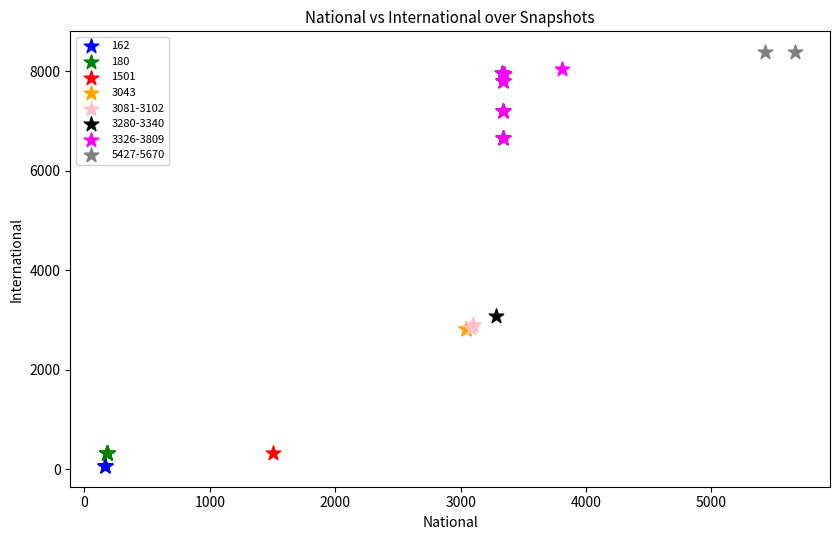

What are all the series names shown in the legend?

162, 180, 1501, 3043, 3081-3102, 3280-3340, 3326-3809, 5427-5670